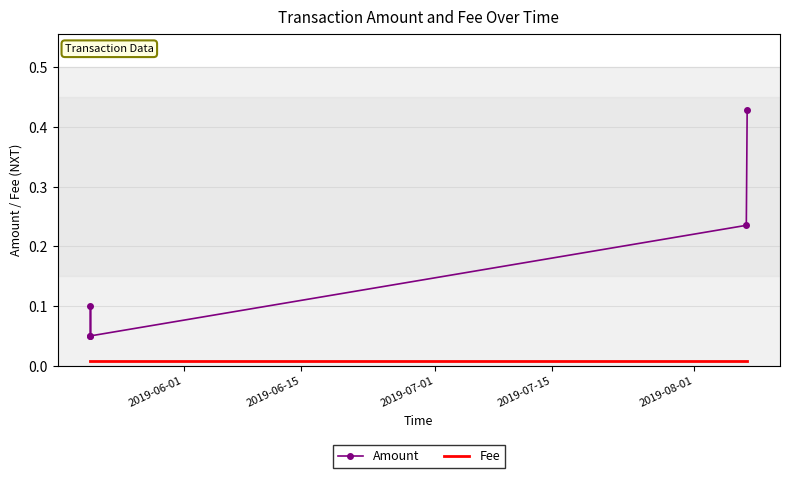

Reading left to right, list all the values displayed in this chart.

Amount: 0.1	0.1	0.1	0.2	0.4
Fee: 0.0	0.0	0.0	0.0	0.0